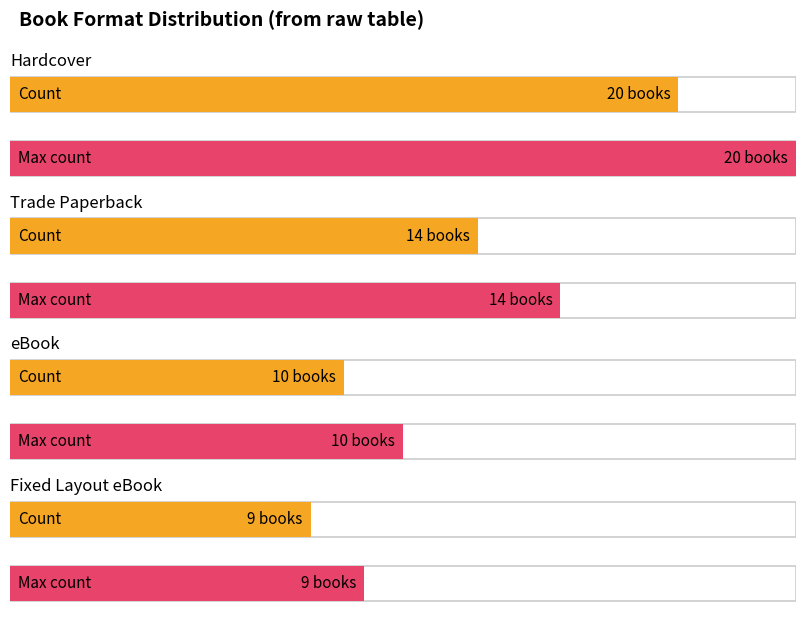

Reading left to right, what are all the values shown in this chart?

20	14	10	9